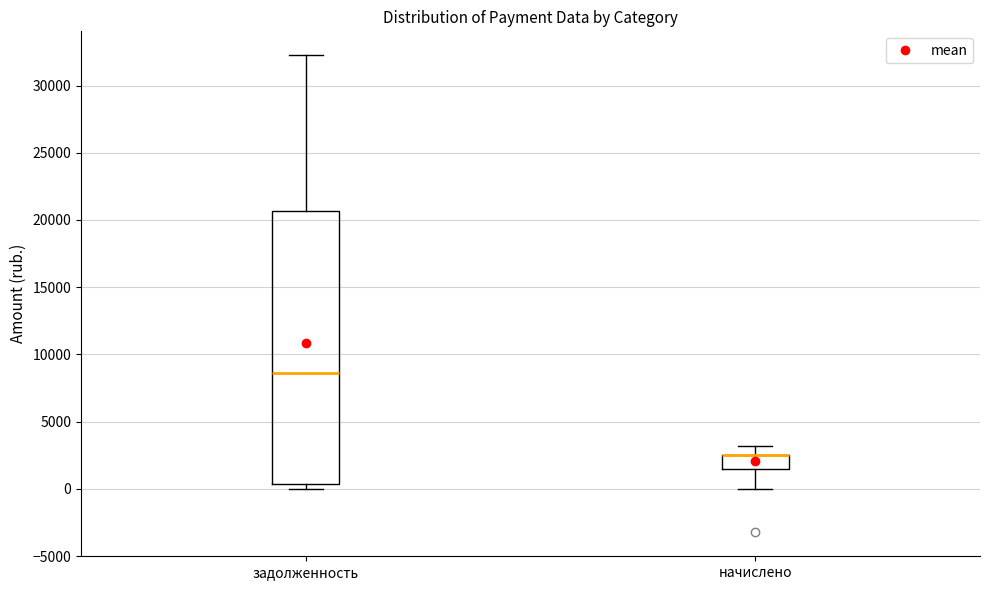

Which box is the tallest, from its lower edge to its upper edge?

задолженность